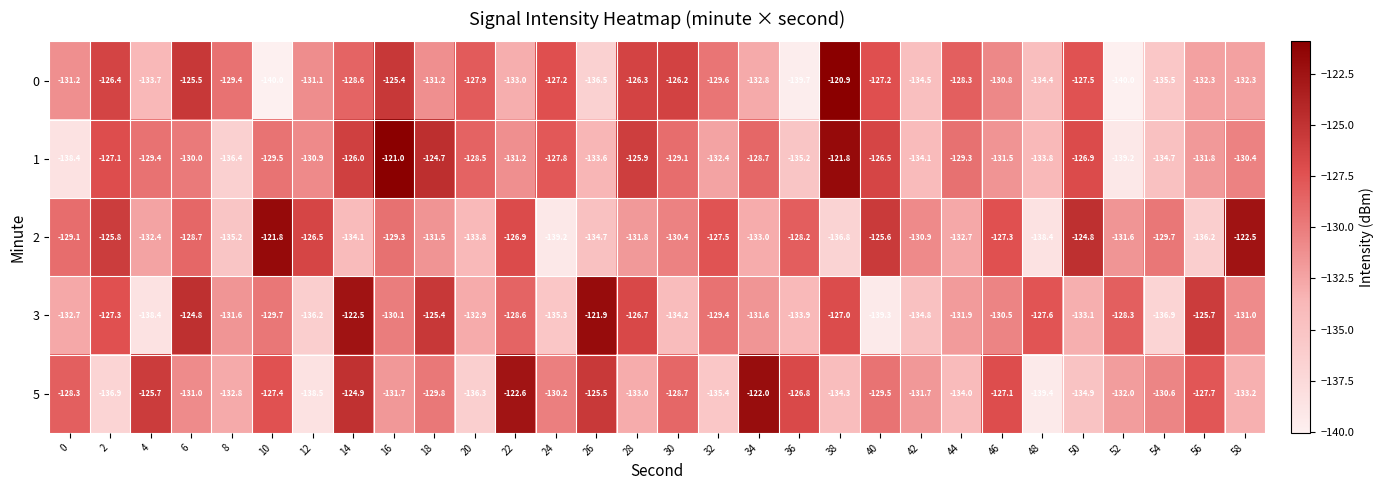

At which category is the sum across all series the highest?

14